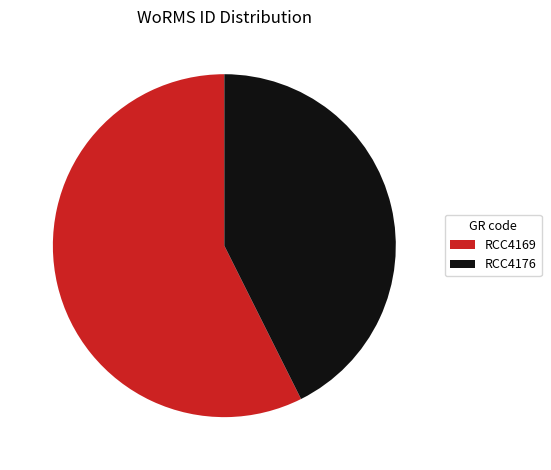

Is the sum of RCC4169 and RCC4176 greater than half?

Yes